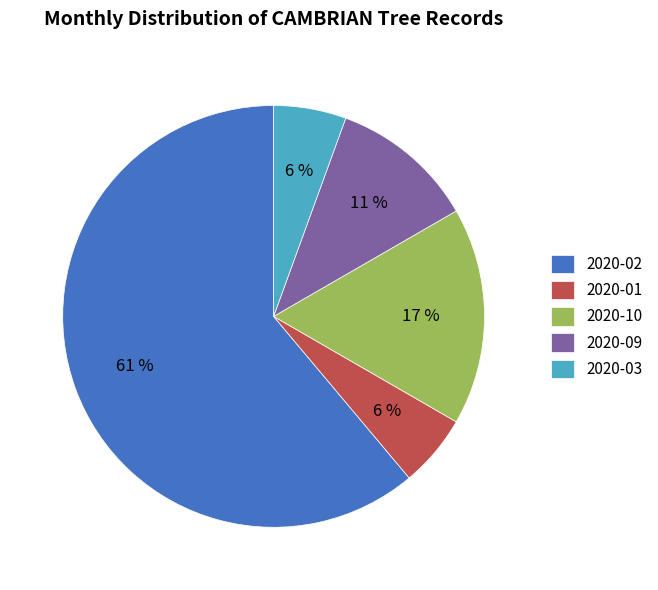

Is the sum of 2020-09 and 2020-10 greater than half?

No